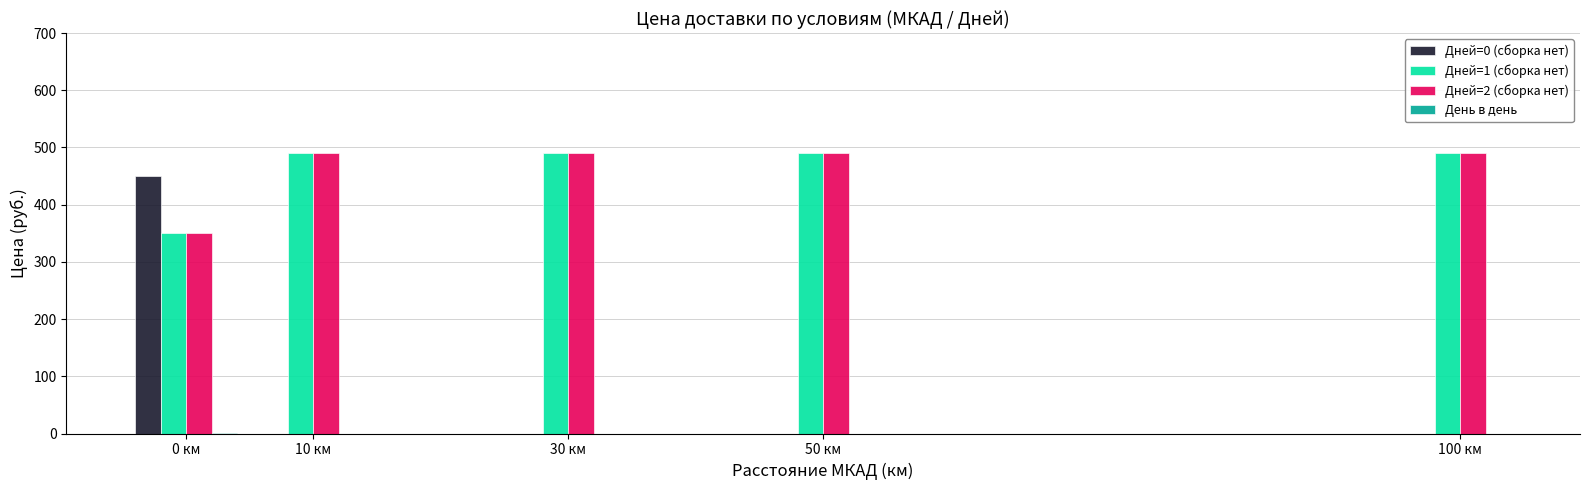

At which category is the sum across all series the highest?

0 км